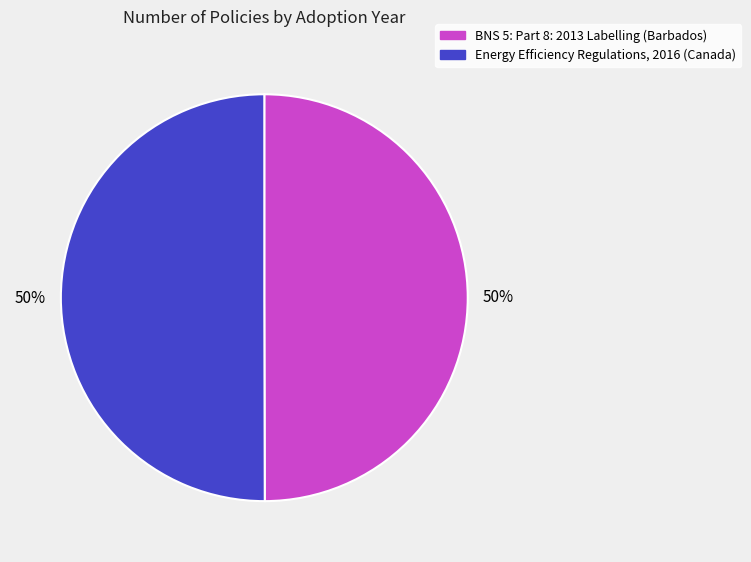

To the nearest percent, what is the average slice percentage?

50%